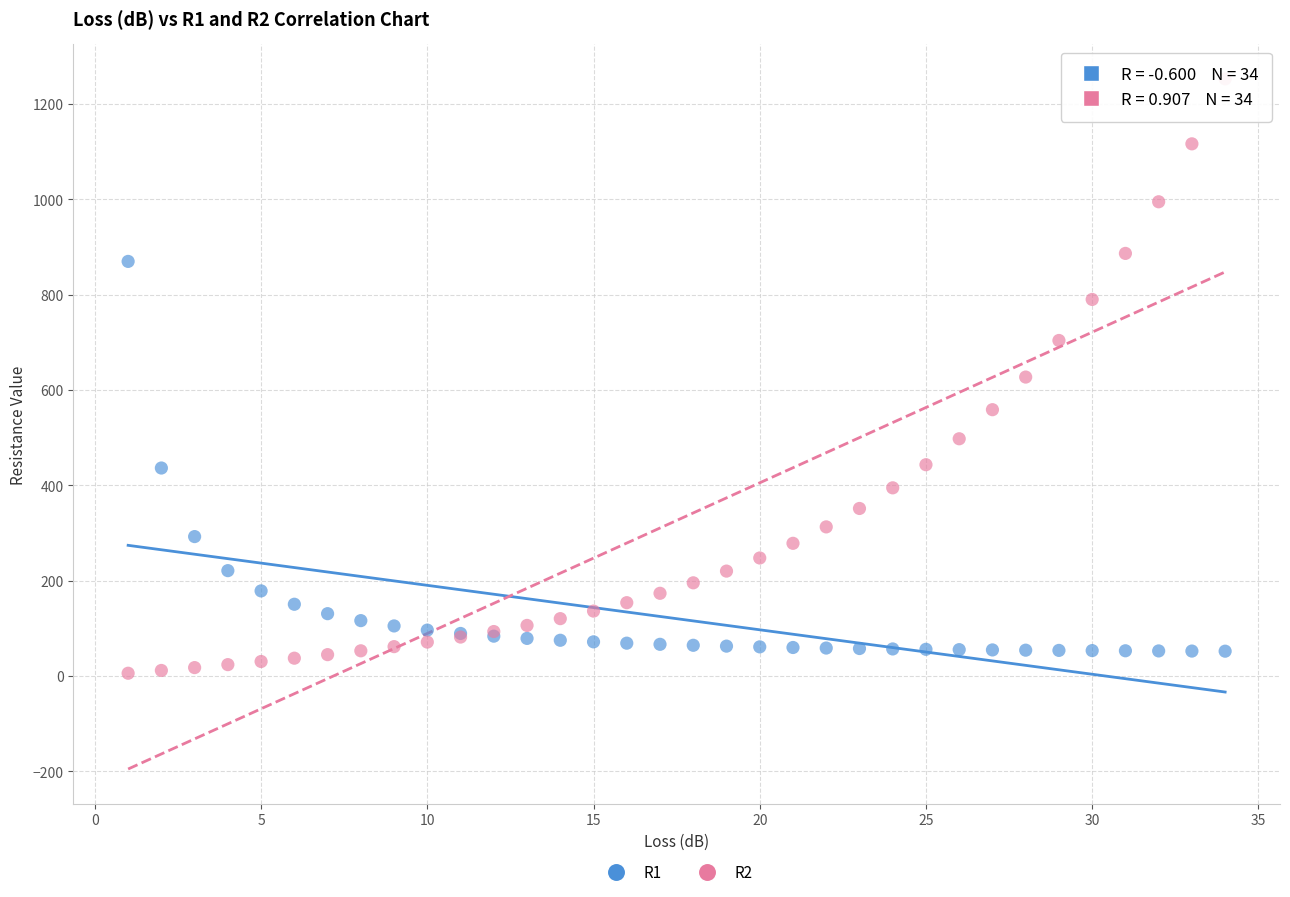

Which series reaches the minimum Y coordinate?

R2